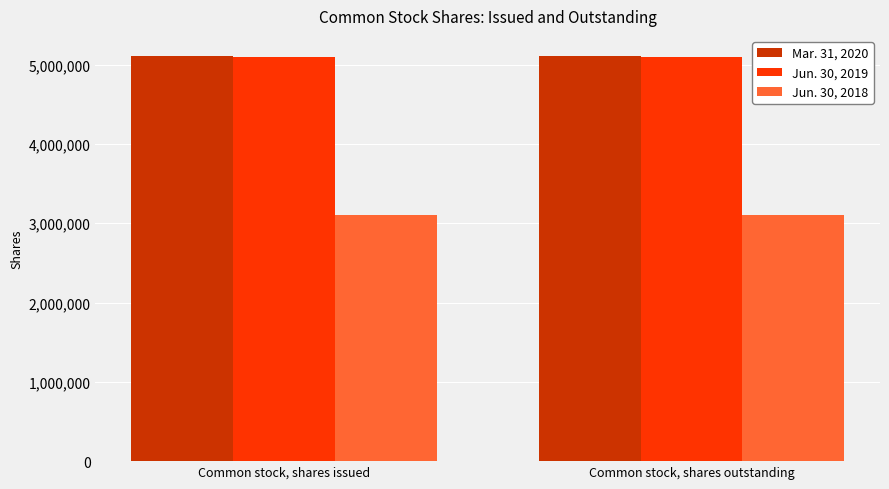

Reading right to left, extract all data points from this chart.

Mar. 31, 2020: Common stock, shares outstanding=5108407	Common stock, shares issued=5108407
Jun. 30, 2019: Common stock, shares outstanding=5101580	Common stock, shares issued=5101580
Jun. 30, 2018: Common stock, shares outstanding=3106103	Common stock, shares issued=3106103